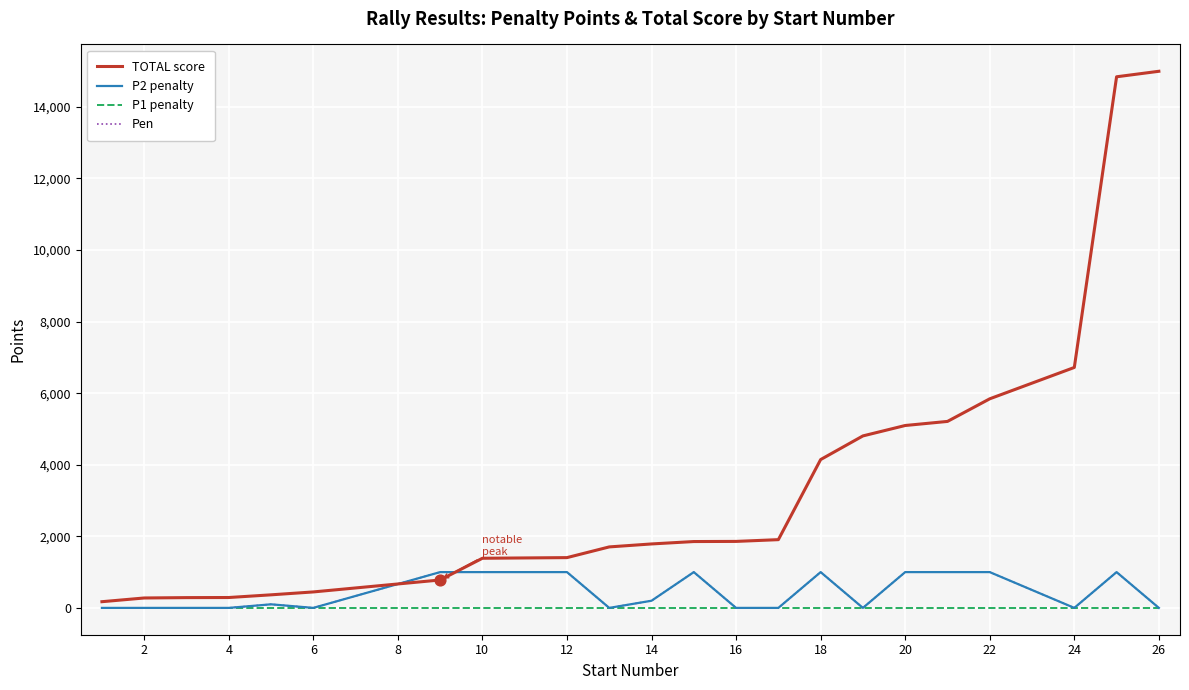

Does the chart have visible grid lines?

Yes